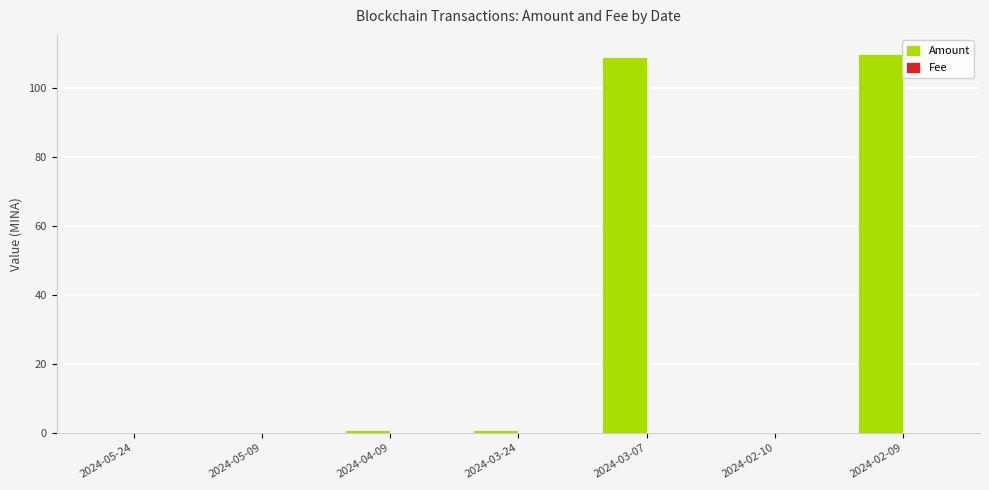

The value of Amount at 2024-05-24 is 0.0. True or false?

True